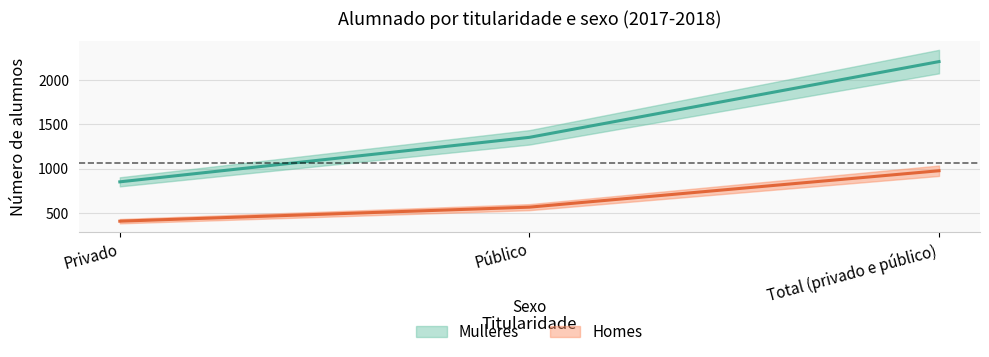

What is the sum of the Homes values at Público and Total (privado e público)?

1546